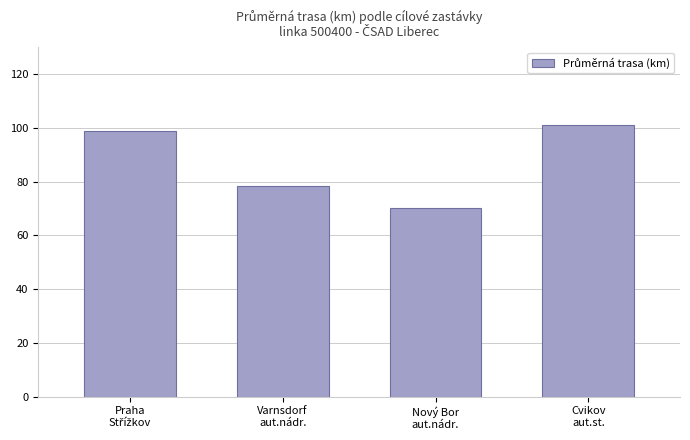

What is the greatest value displayed?

101.0